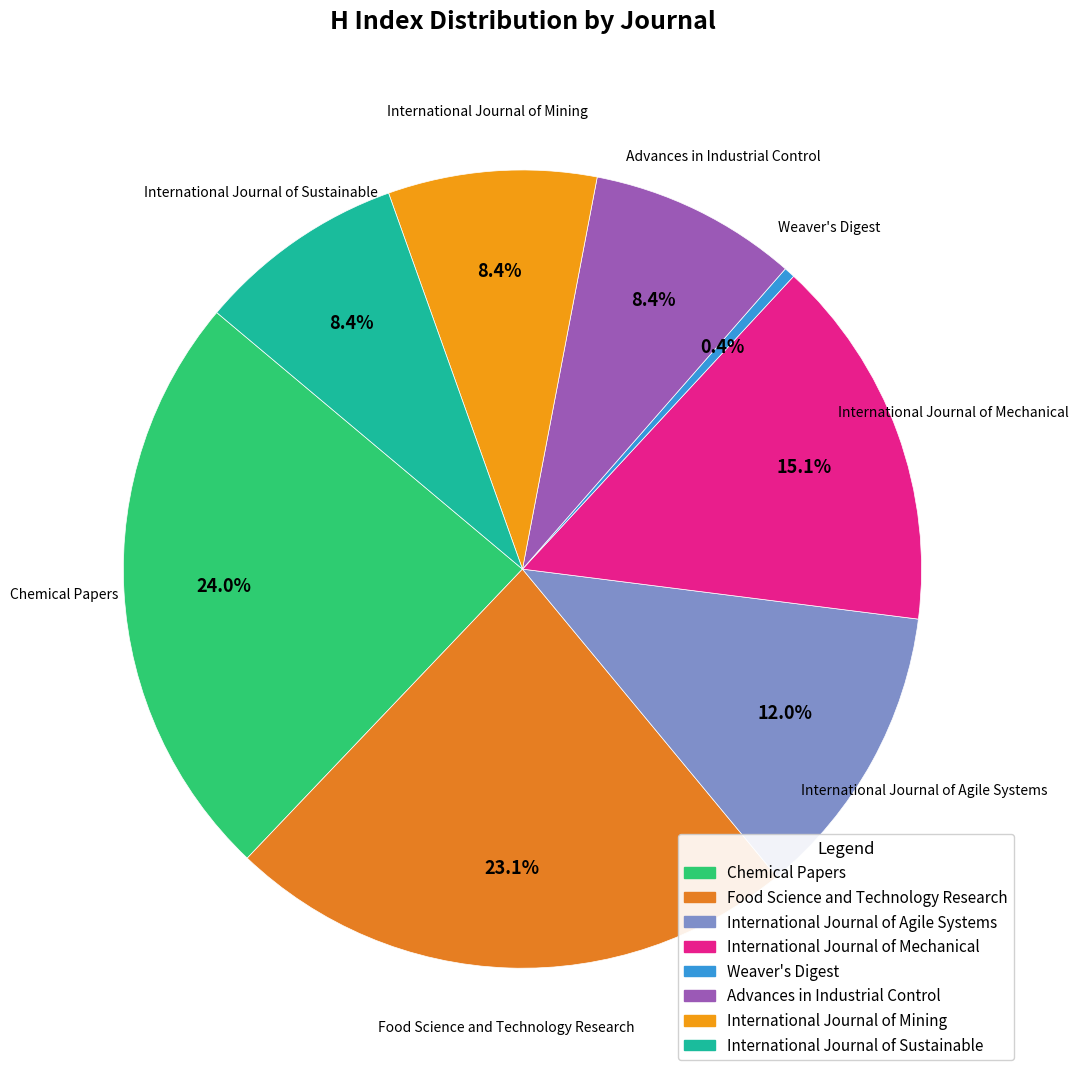

Count the number of slices in the pie.

8